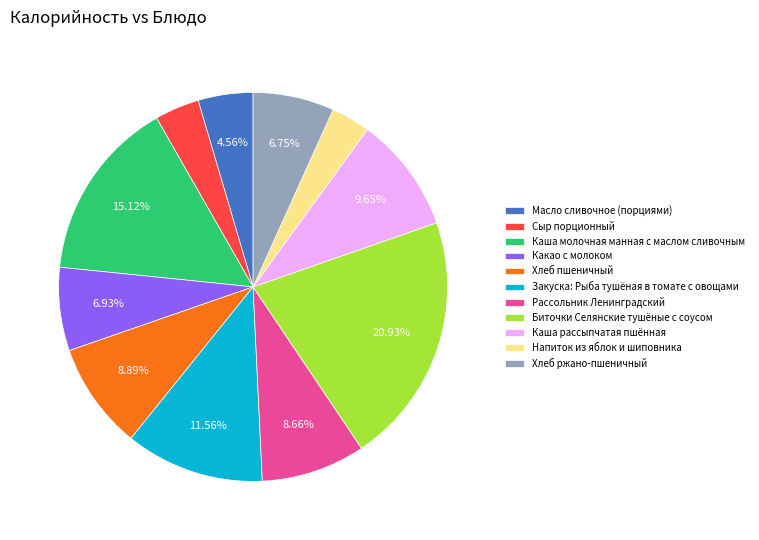

What portion of the pie excludes Каша рассыпчатая пшённая?

90.4%